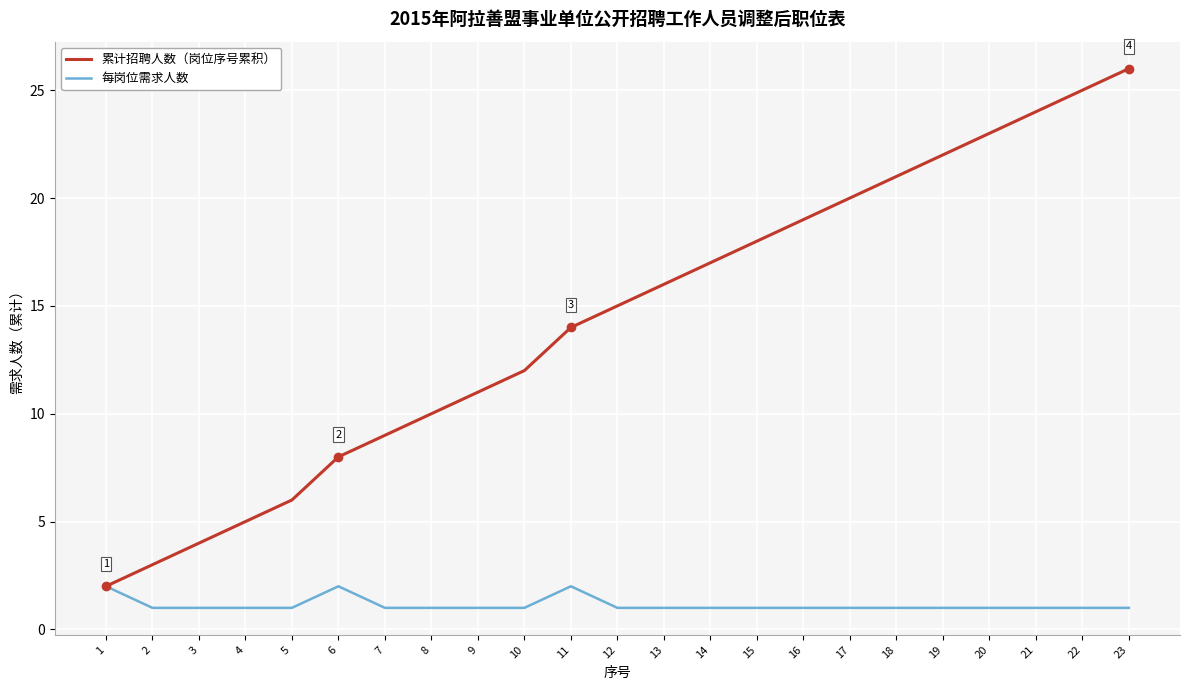

What is the greatest value displayed?

26